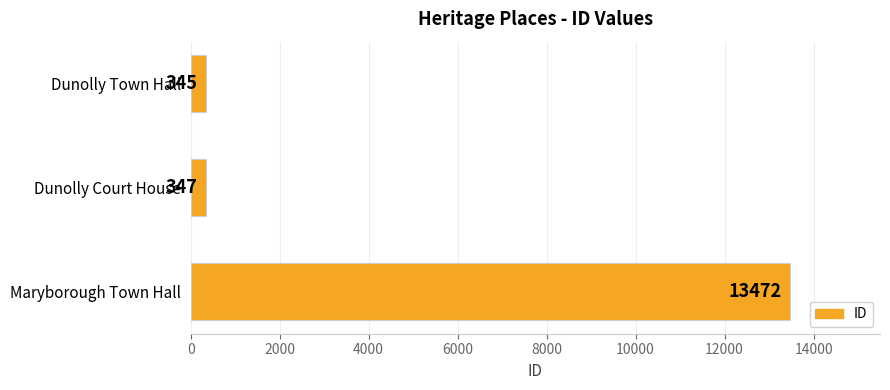

The value at Maryborough Town Hall is 7003. True or false?

False